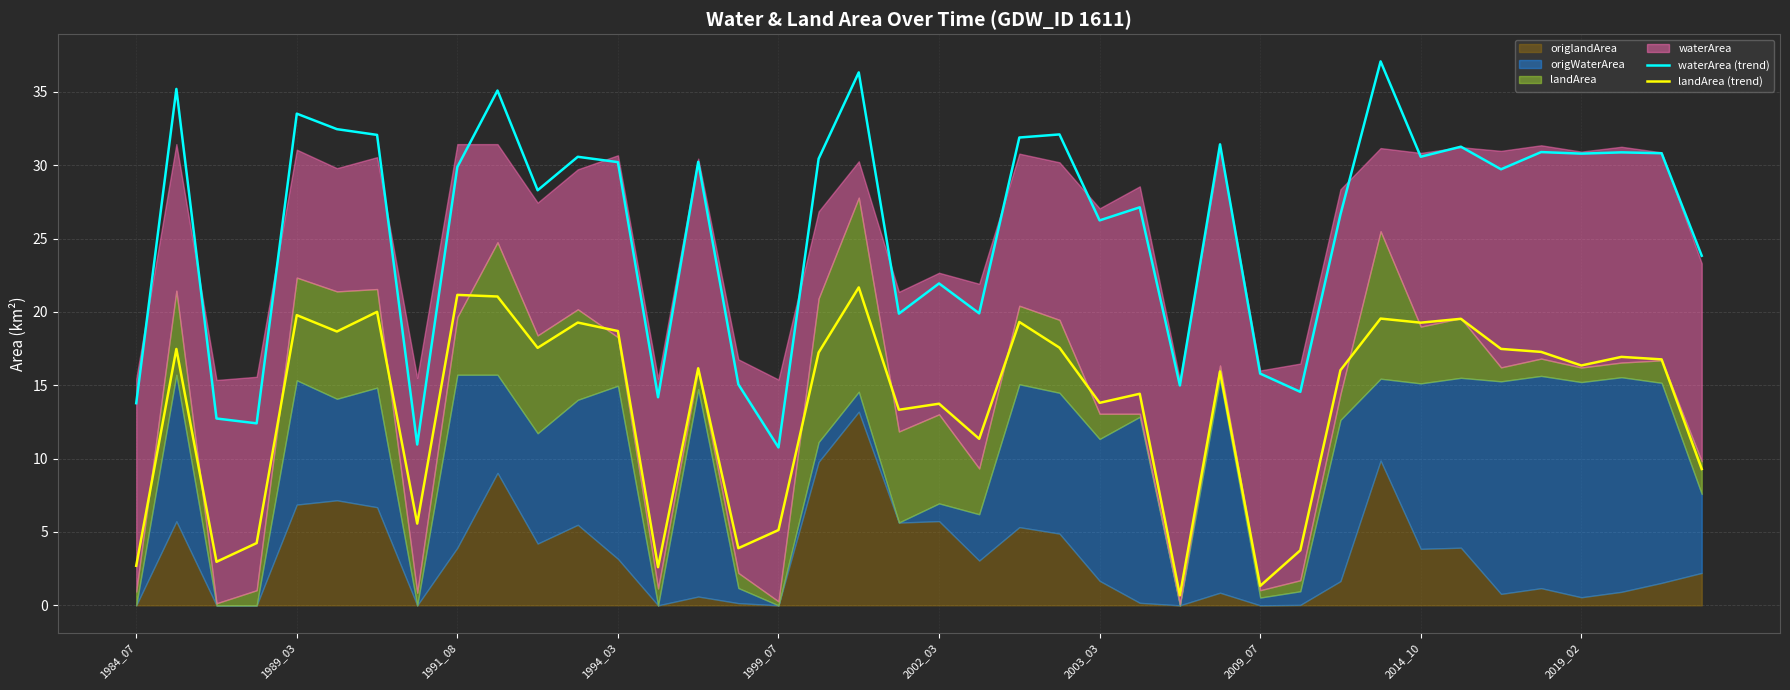

True or false: landArea (trend) has a value of 16.3 at 2019_02.

True